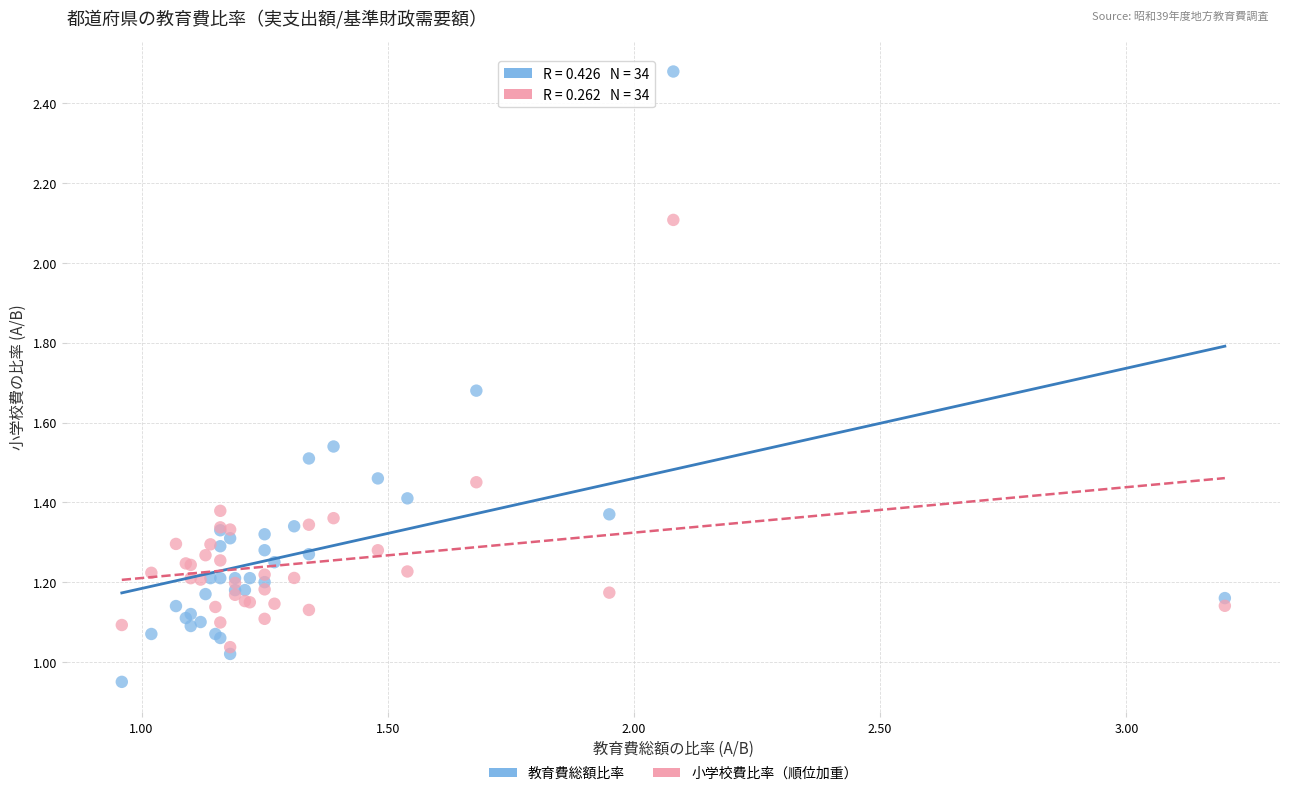

What is the X range (max minus min) for the scatter plot?

2.2